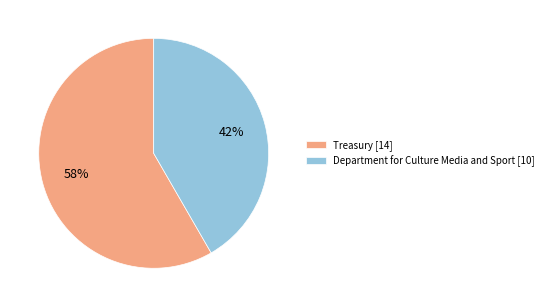

To the nearest percent, what is the combined percentage of Treasury and Department for Culture Media and Sport?

100%